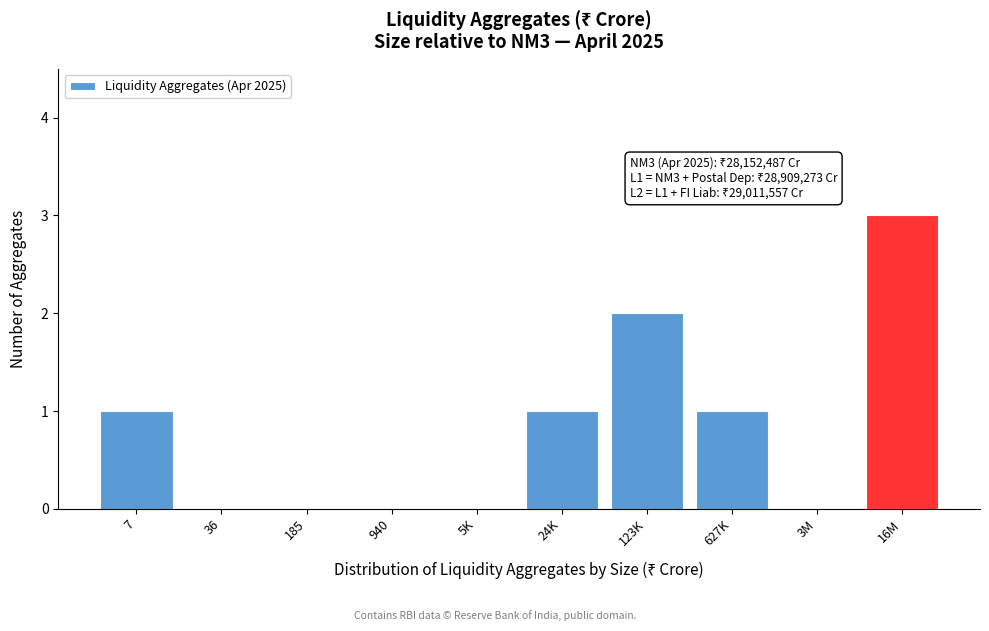

Reading left to right, what are all the values shown in this chart?

7=1	36=0	185=0	940=0	5K=0	24K=1	123K=2	627K=1	3M=0	16M=3